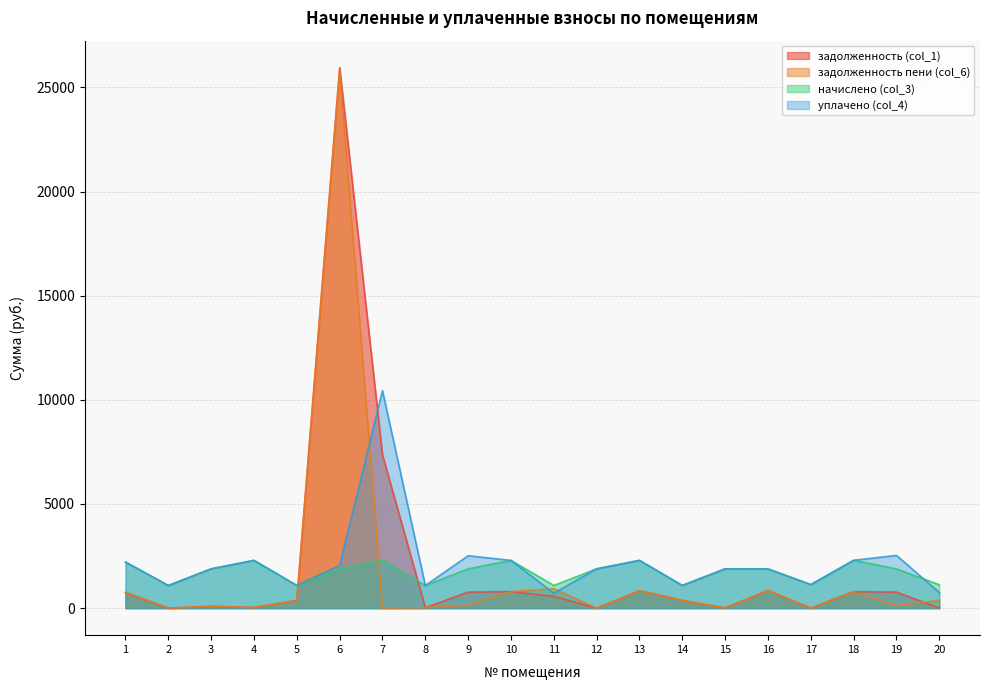

Which series ends up on top after the final intersection of задолженность (col_1) and начислено (col_3)?

начислено (col_3)